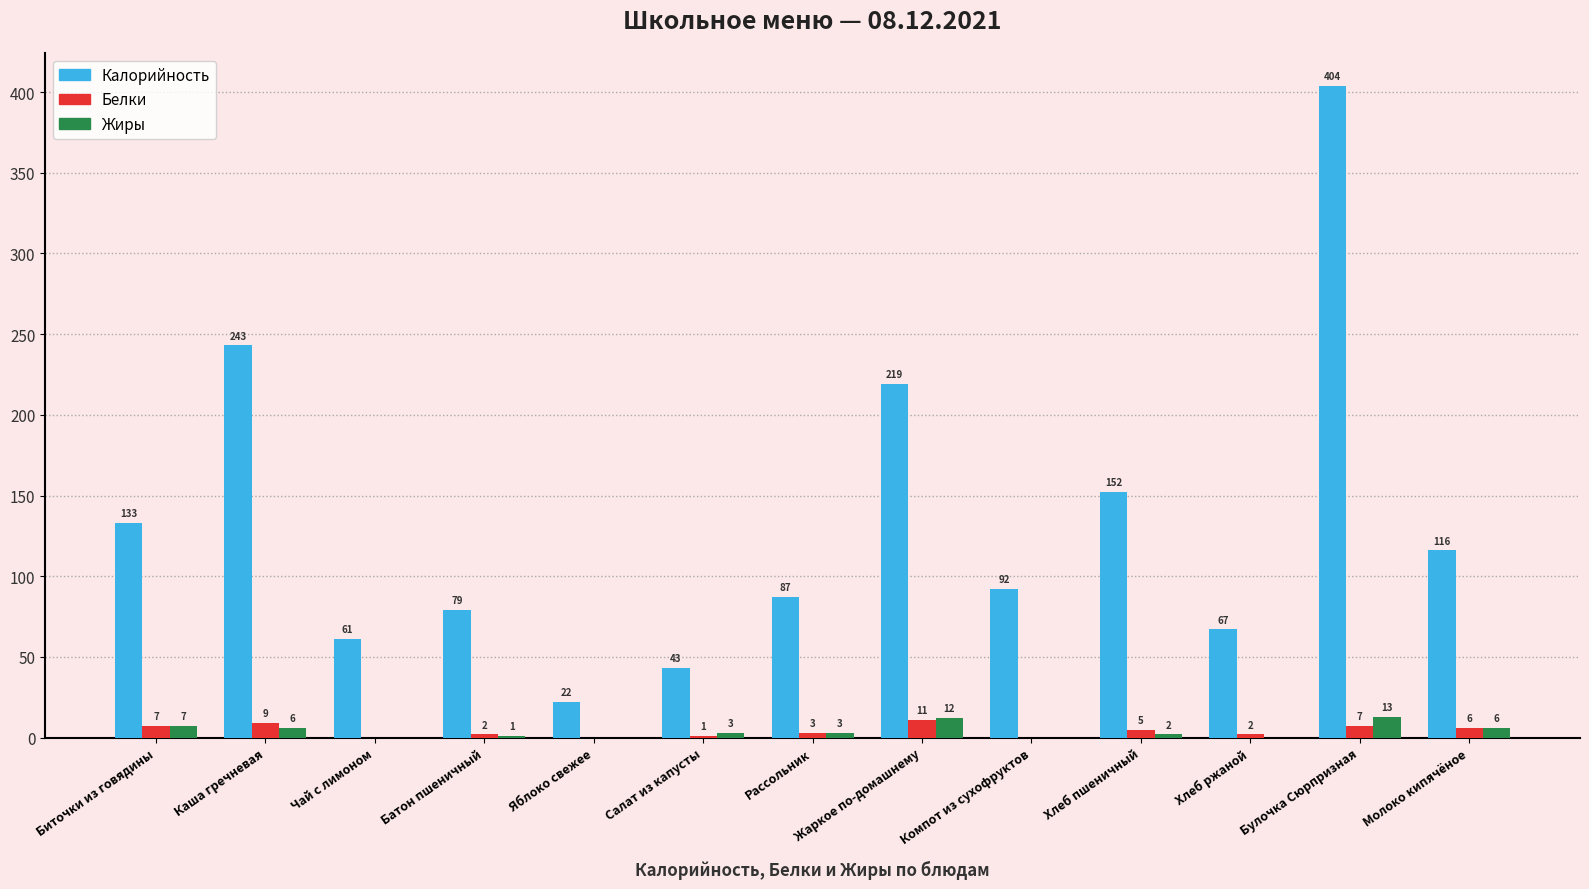

How many series are shown in this chart?

3